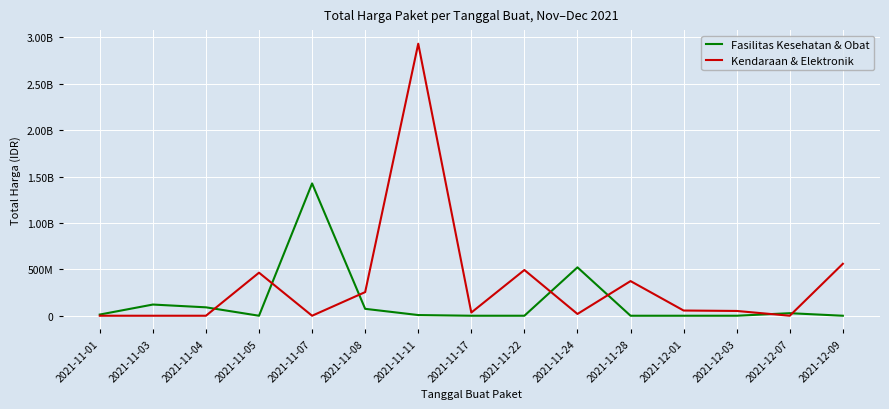

Rank the categories by Kendaraan & Elektronik value from lowest to highest.

2021-11-01, 2021-11-03, 2021-11-04, 2021-11-07, 2021-12-07, 2021-11-24, 2021-11-17, 2021-12-03, 2021-12-01, 2021-11-08, 2021-11-28, 2021-11-05, 2021-11-22, 2021-12-09, 2021-11-11